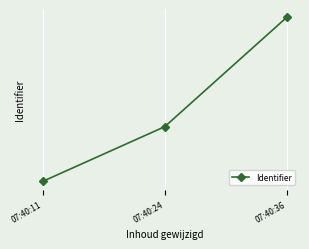

What is the maximum value shown in the chart?

619674